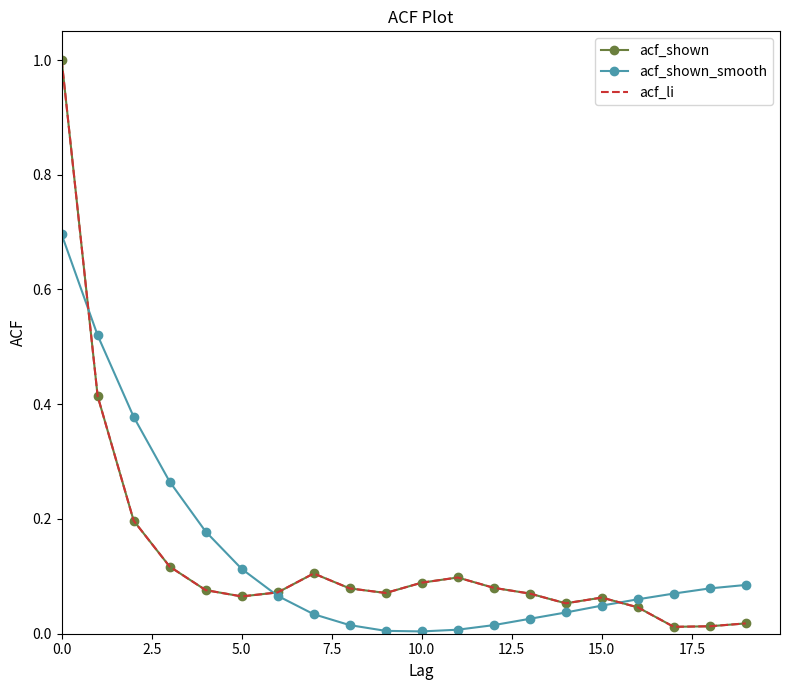

Count the number of categories in the chart.

20